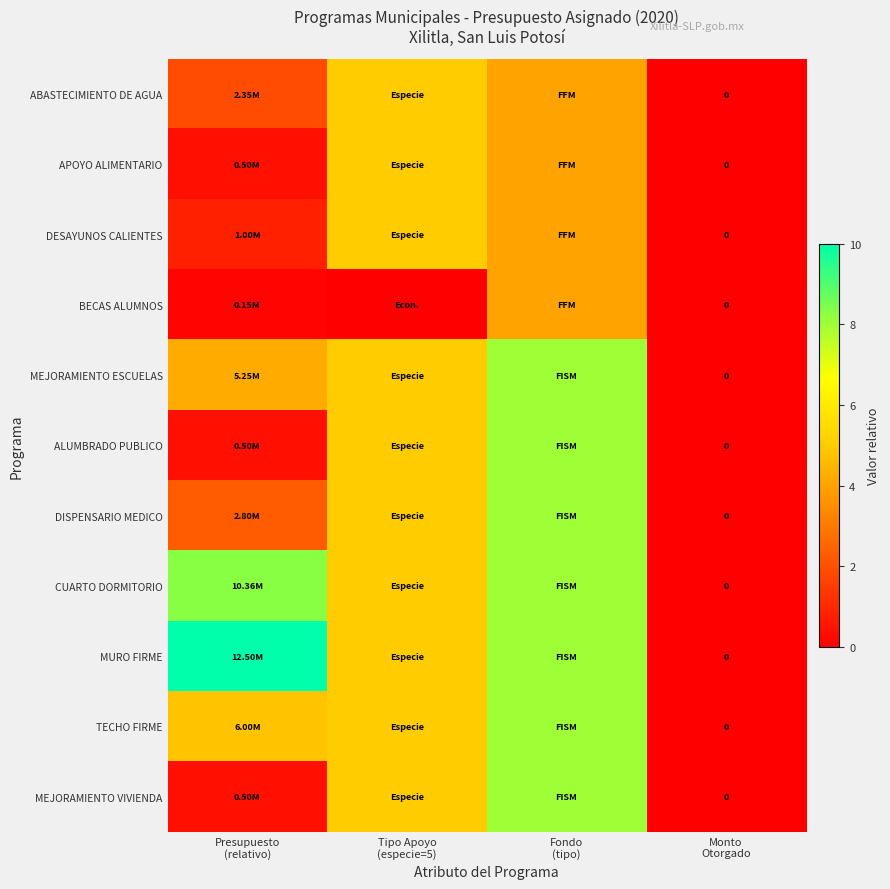

Which category has the highest value across all series?

Presupuesto
(relativo)